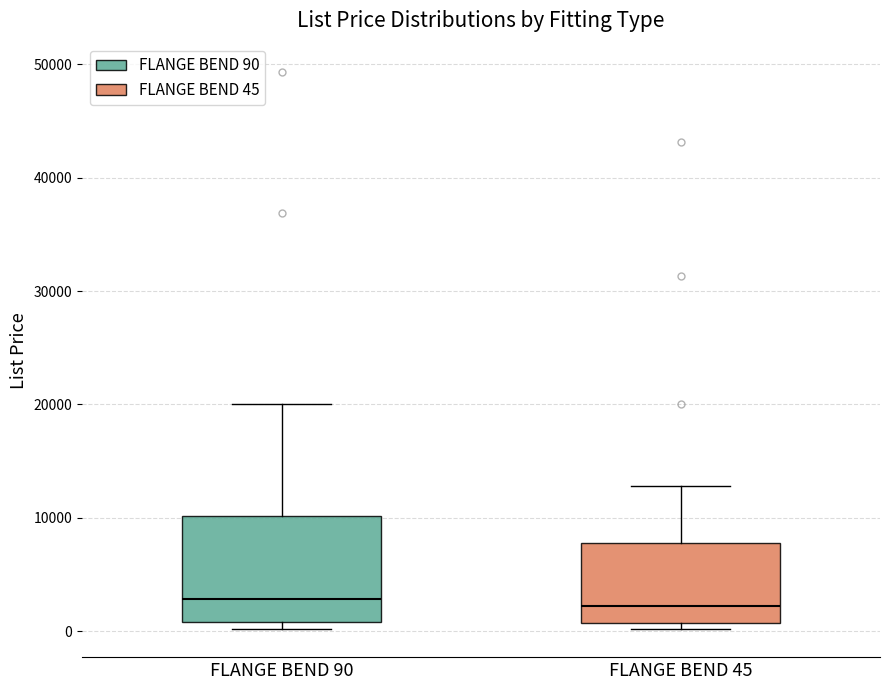

Where is the upper edge of the box for FLANGE BEND 90 on the y-axis? The values are not printed on the chart, so give them approximately, as read against the axis.

10000